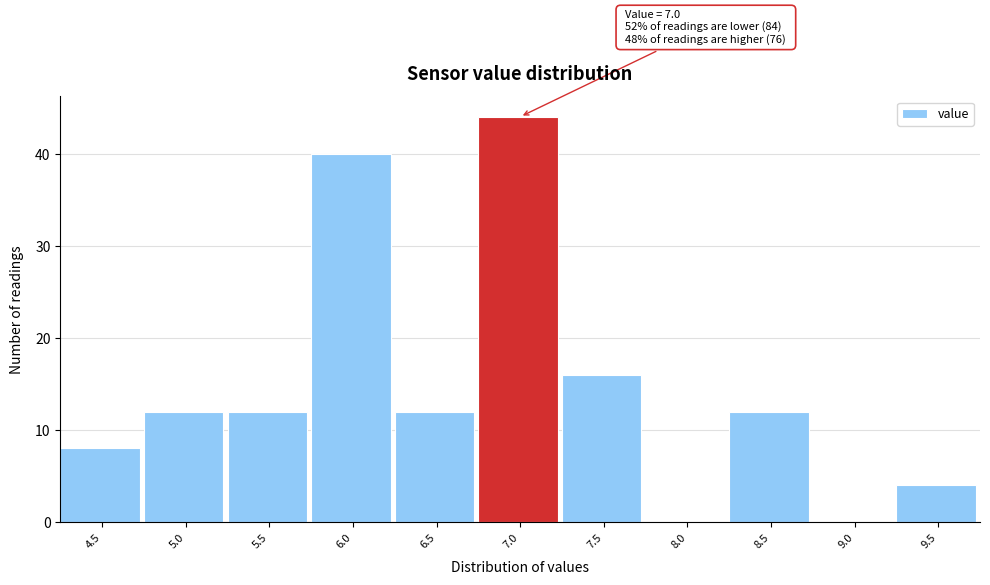

Reading left to right, transcribe all the data shown in this chart.

4.5=8	5.0=12	5.5=12	6.0=40	6.5=12	7.0=44	7.5=16	8.0=0	8.5=12	9.0=0	9.5=4